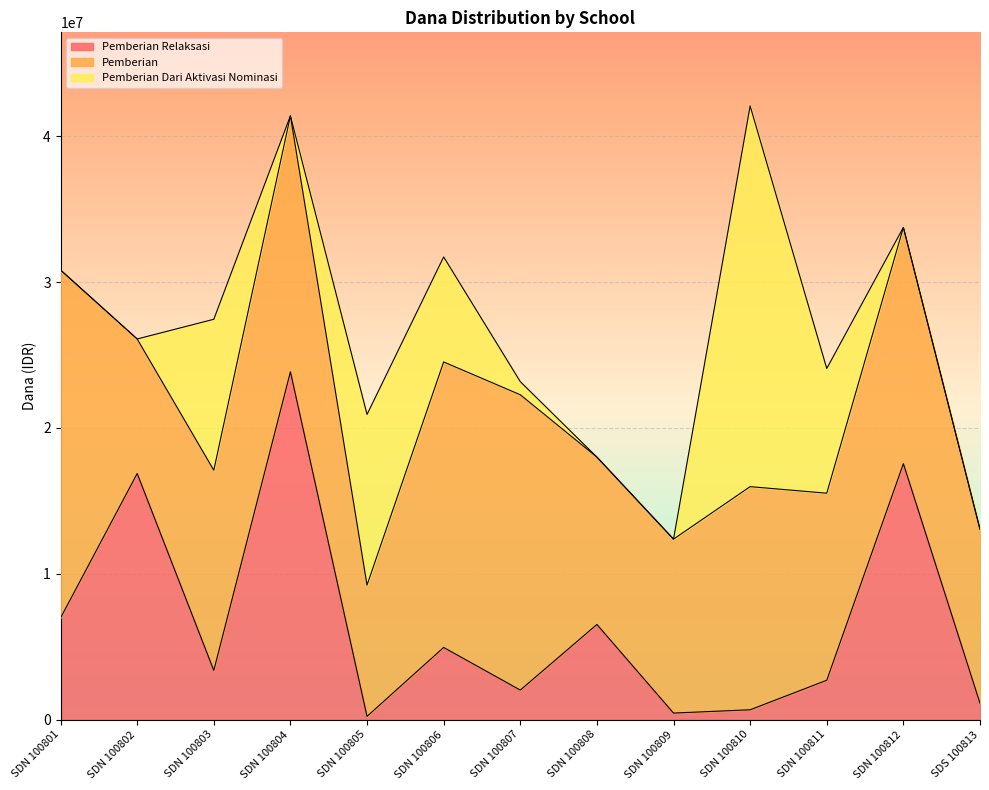

What is the sum of all Pemberian Dari Aktivasi Nominasi values?

64800000